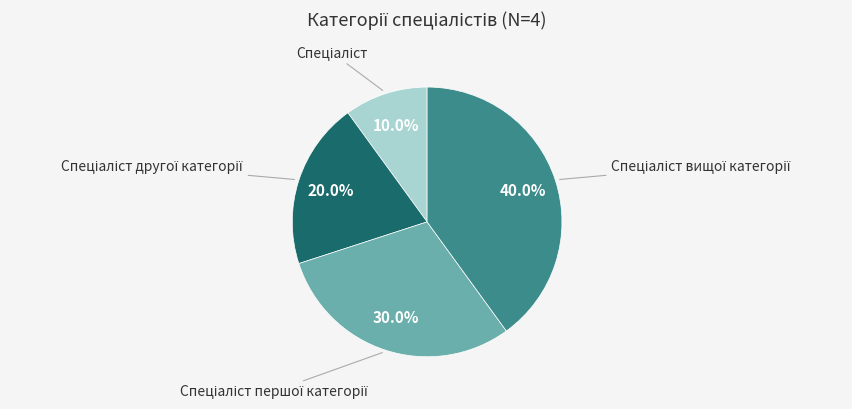

Does any single category account for the majority?

No